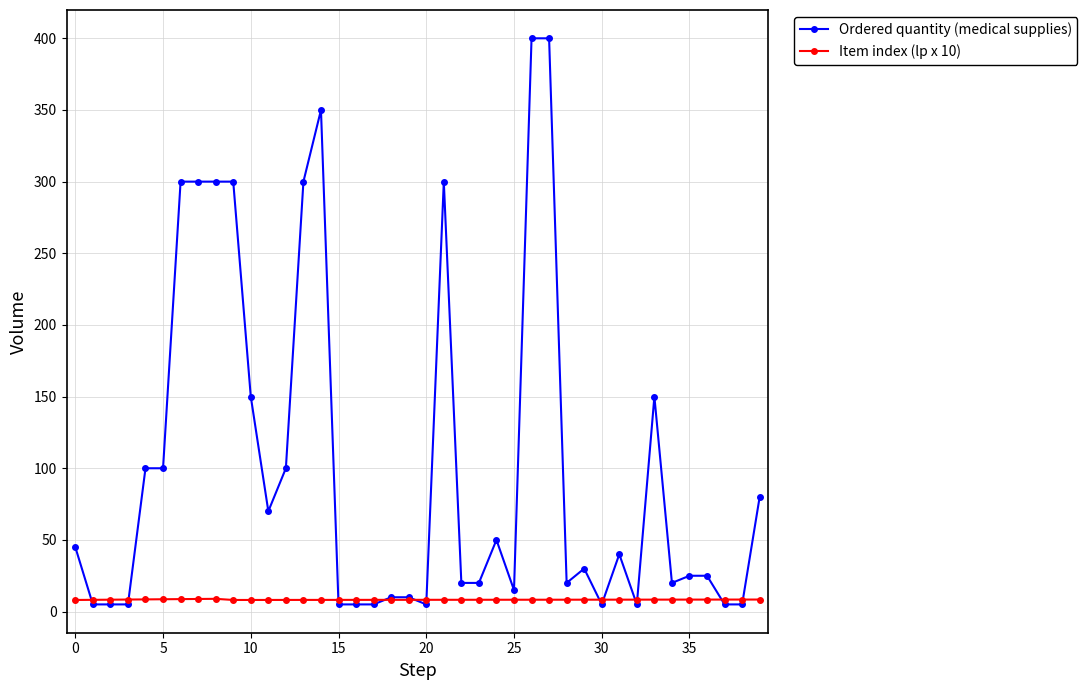

List the series in order of their peak value, lowest first.

Item index (lp x 10), Ordered quantity (medical supplies)